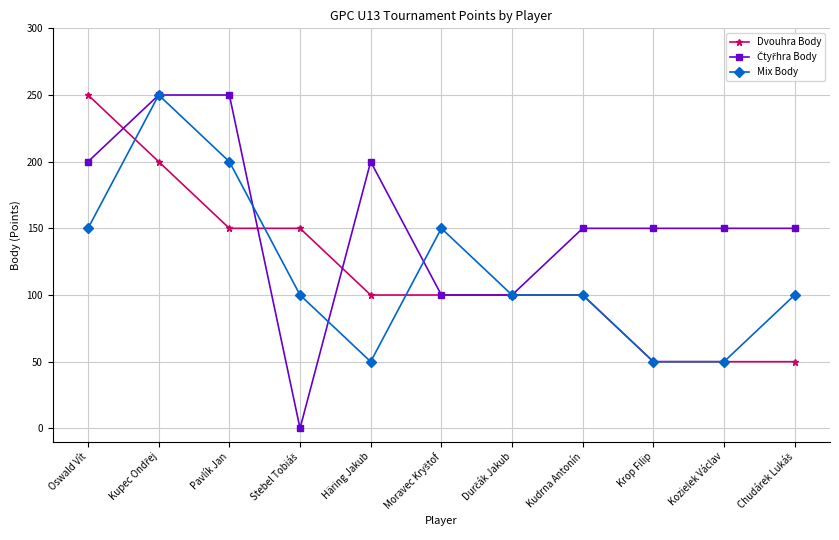

Which category has the highest value in the Dvouhra Body series?

Oswald Vít